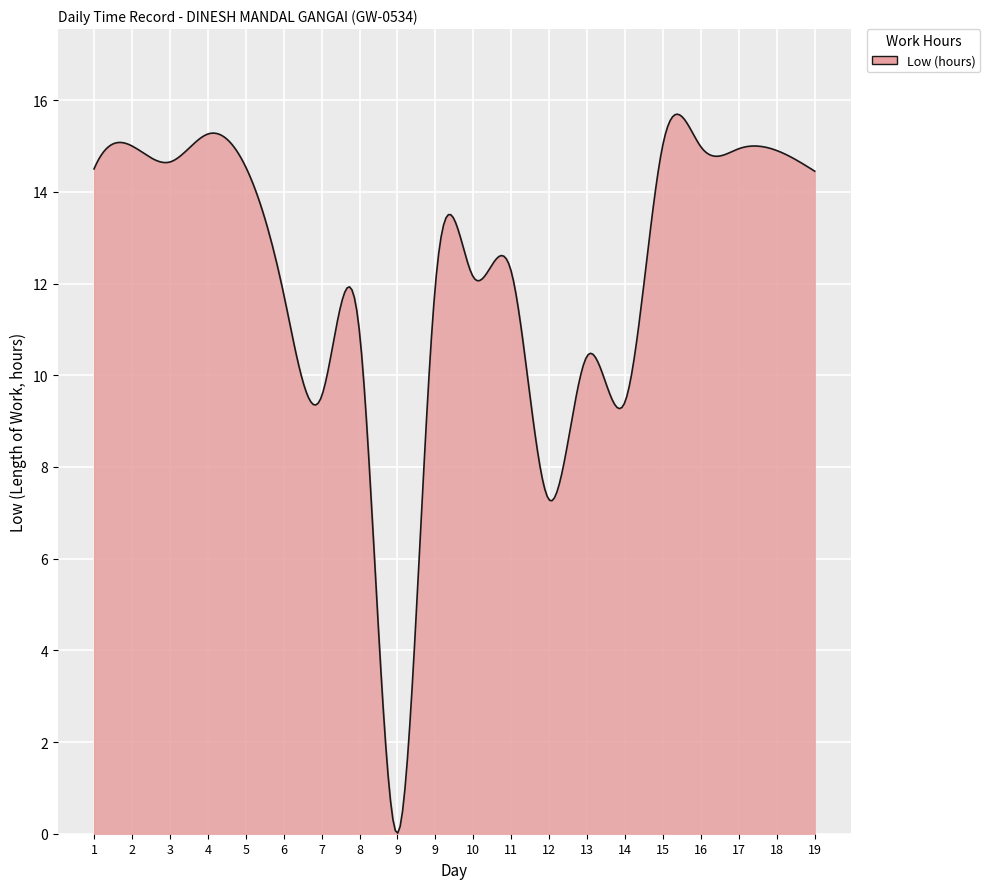

What is the maximum value shown in the chart?

15.7